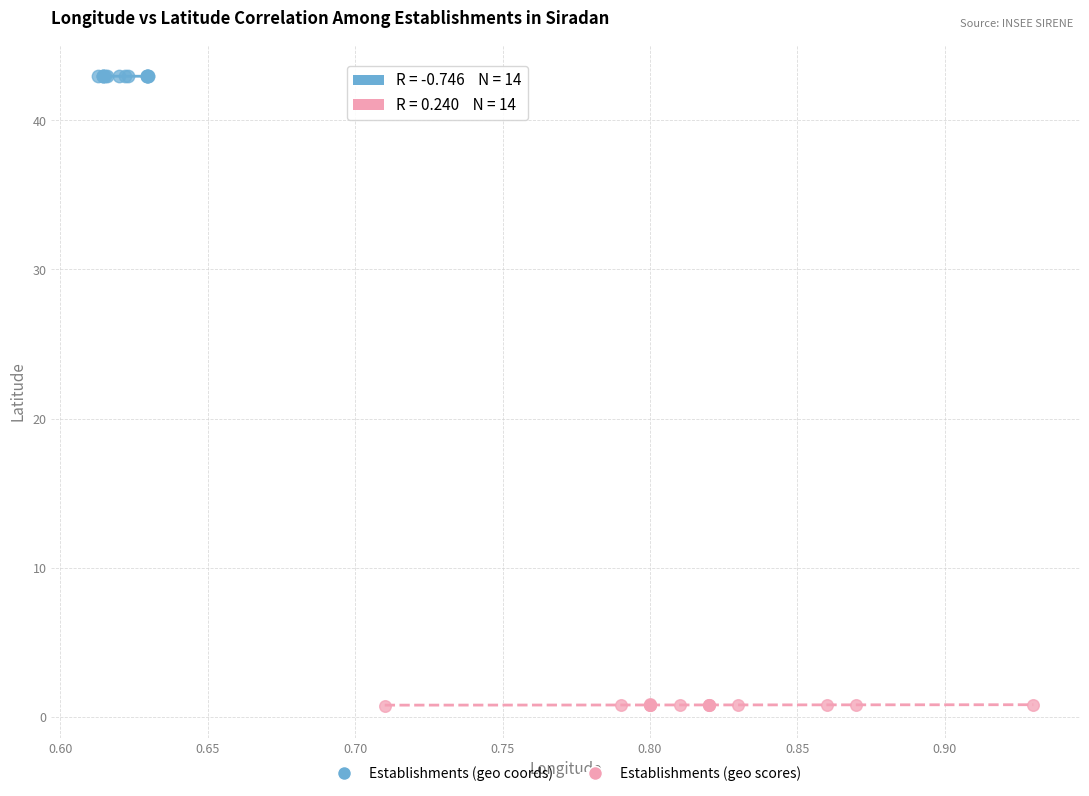

Which series has the largest Y range (max minus min)?

Establishments (geo scores)